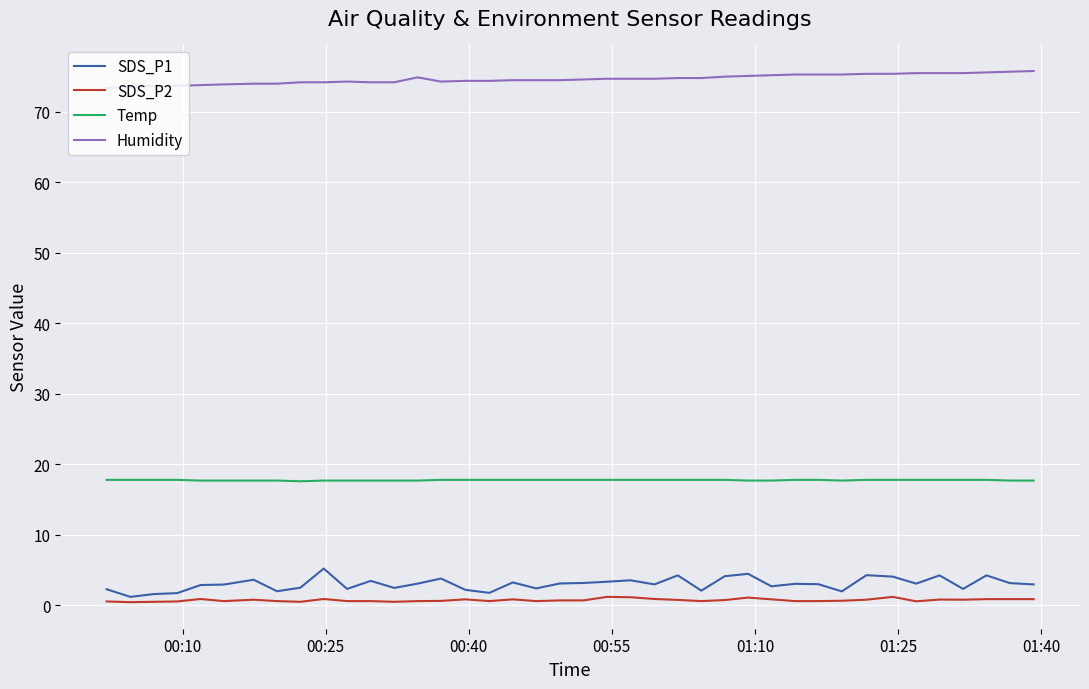

Is this an area chart (filled region under the line)?

No